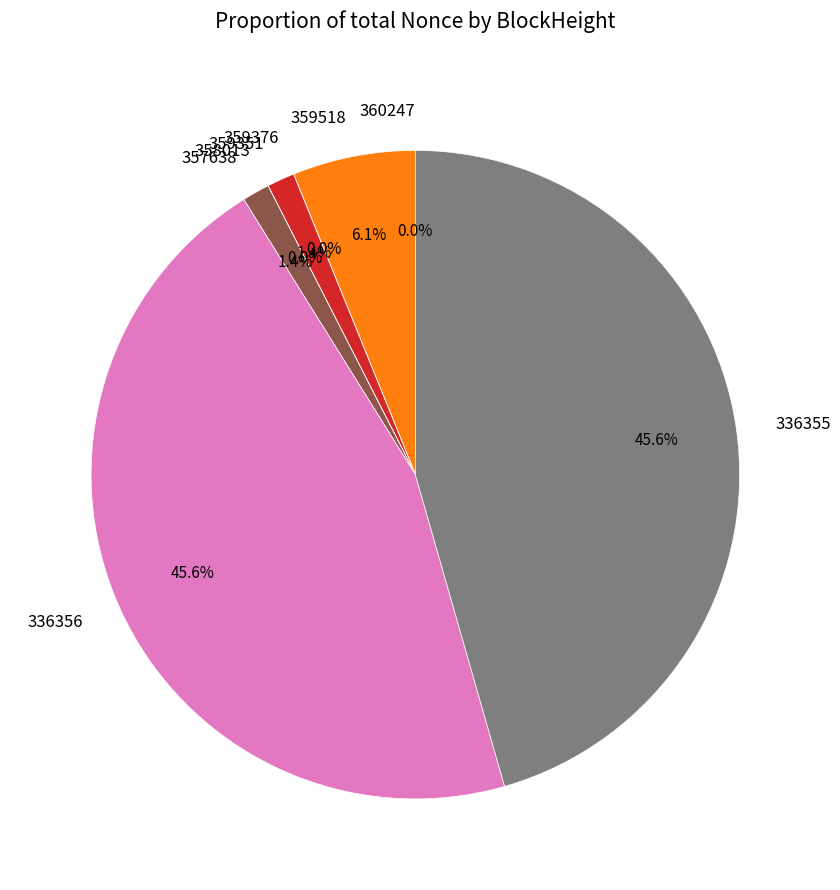

Is there any slice that represents more than half of the pie?

No